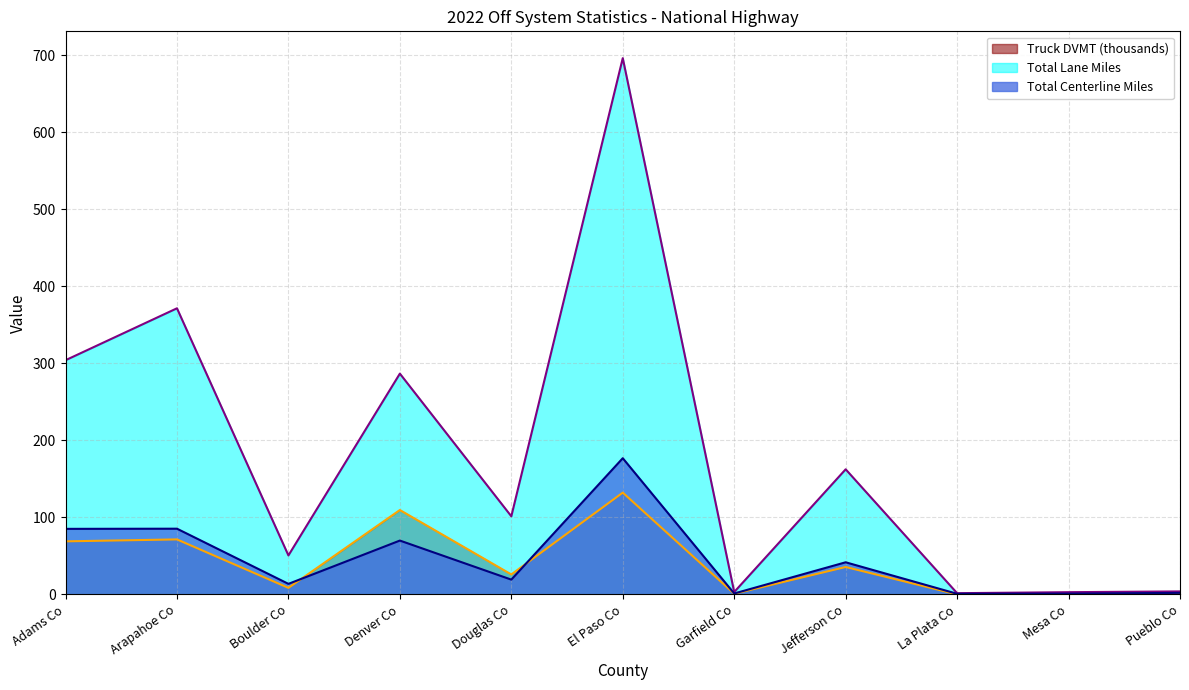

What is the average value of the Total Centerline Miles series?

45.2